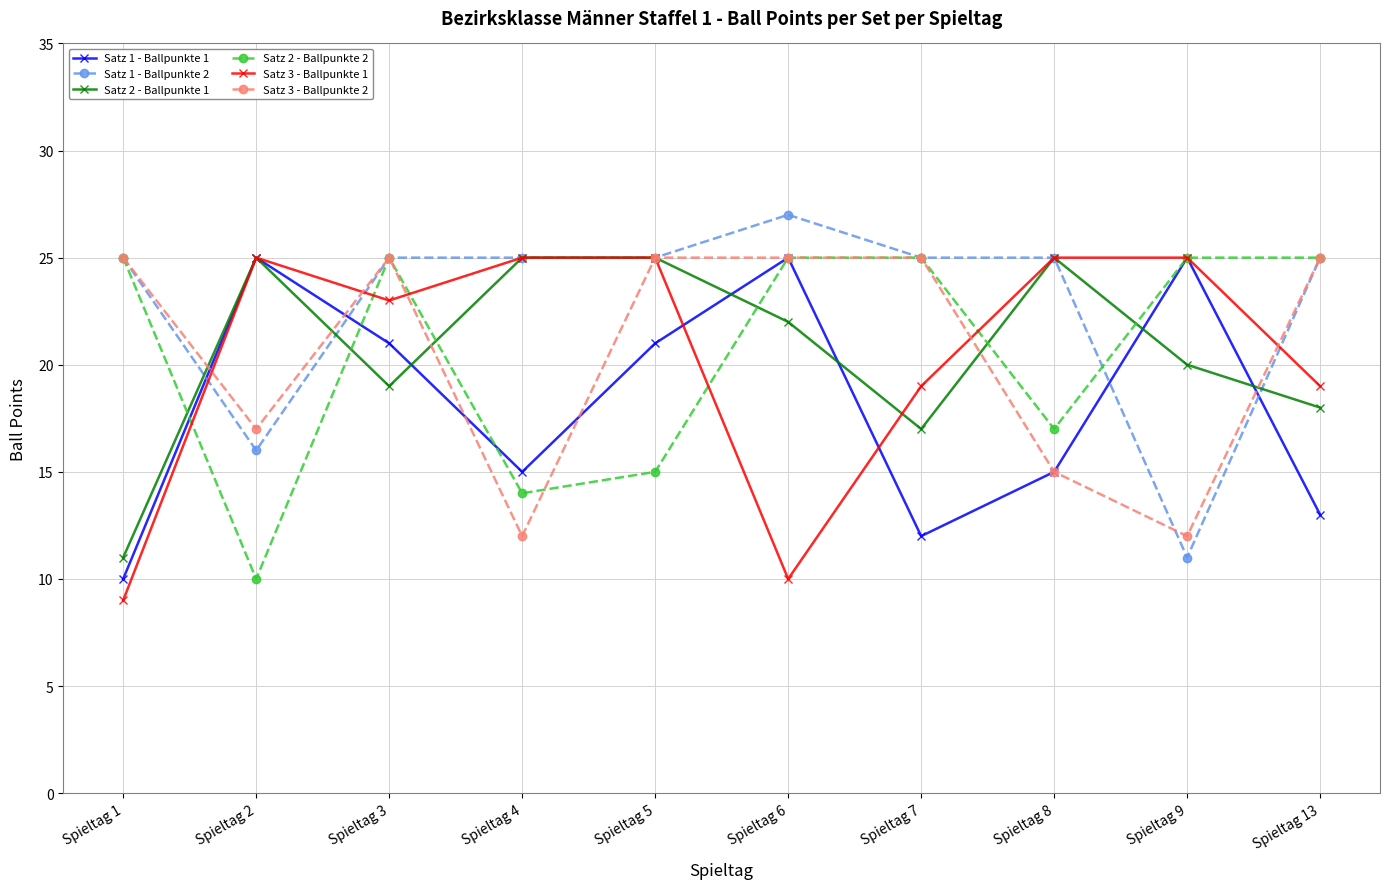

What is the sum of all Satz 2 - Ballpunkte 1 values?

207